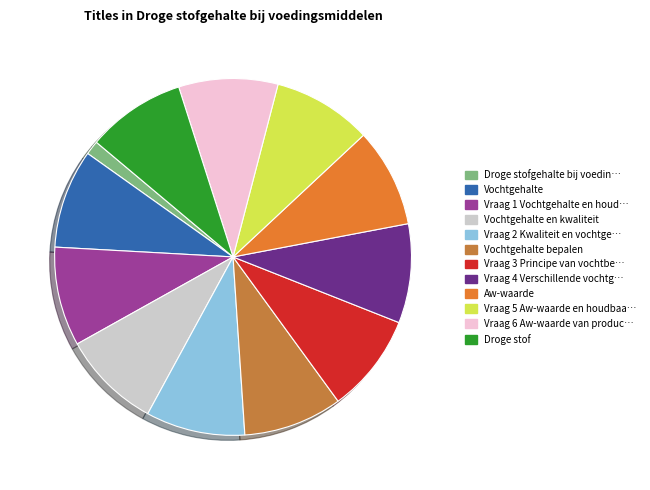

How many segments does this pie chart have?

12